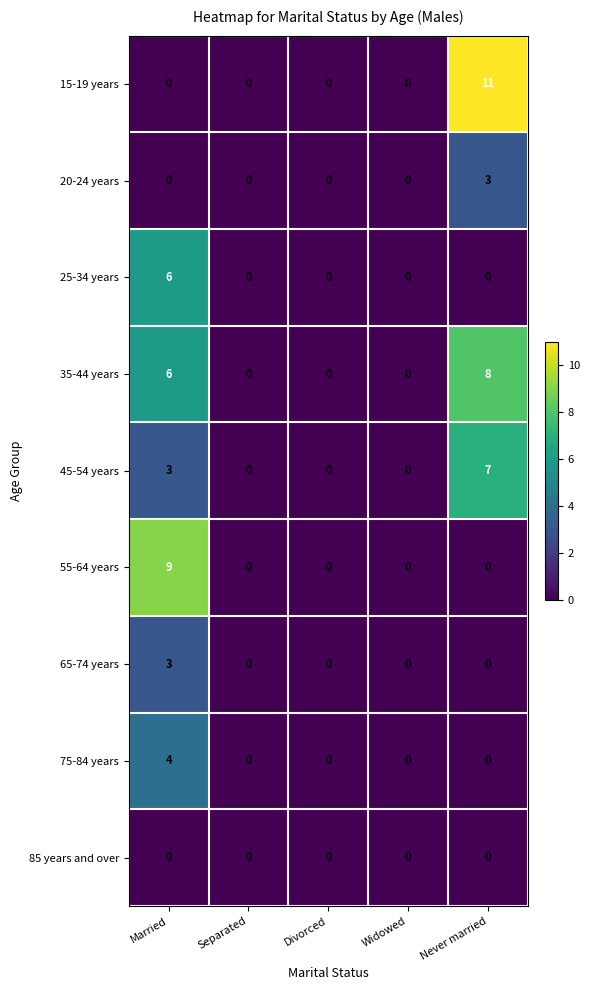

What is the total value across all series at Never married?

29